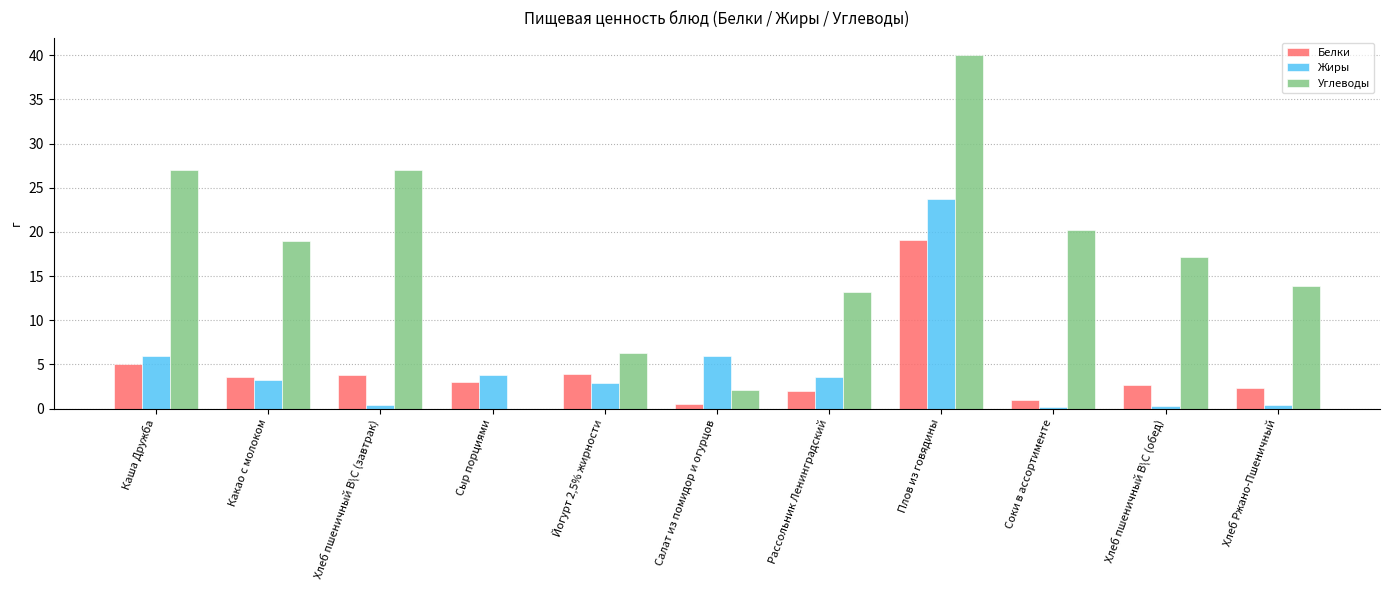

Between Какао с молоком and Йогурт 2,5% жирности, which series saw the biggest shift?

Углеводы